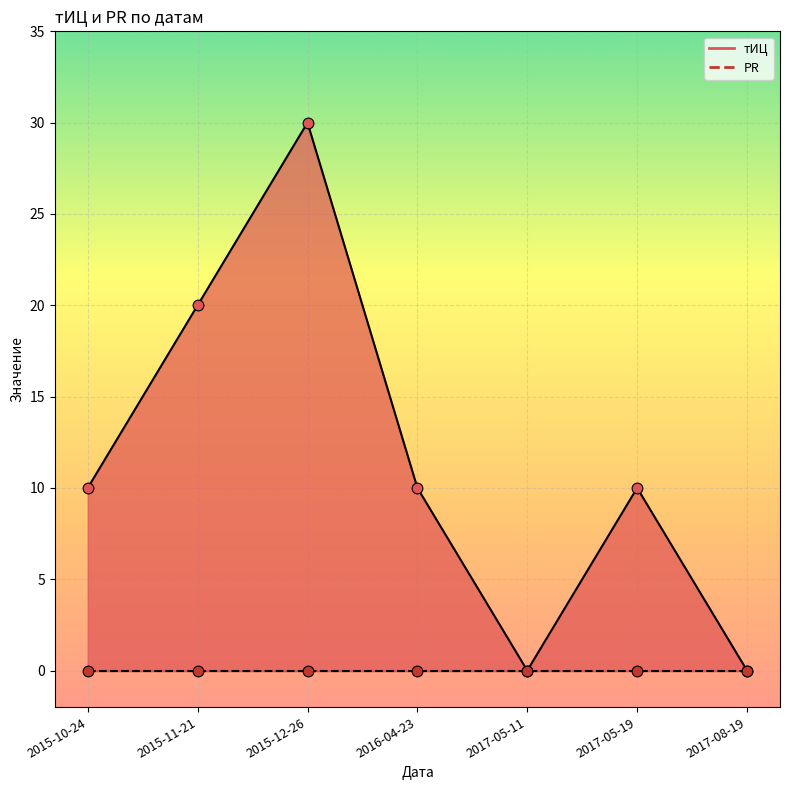

Which has a higher value, 2017-08-19 or 2015-11-21?

2015-11-21